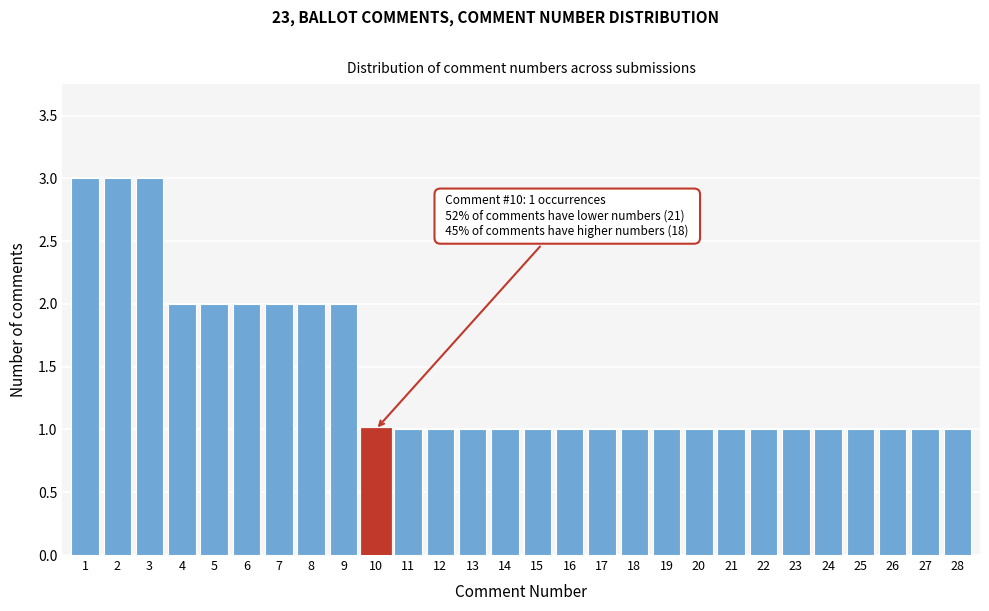

Reading right to left, what are all the values shown in this chart?

28=1	27=1	26=1	25=1	24=1	23=1	22=1	21=1	20=1	19=1	18=1	17=1	16=1	15=1	14=1	13=1	12=1	11=1	10=1	9=2	8=2	7=2	6=2	5=2	4=2	3=3	2=3	1=3